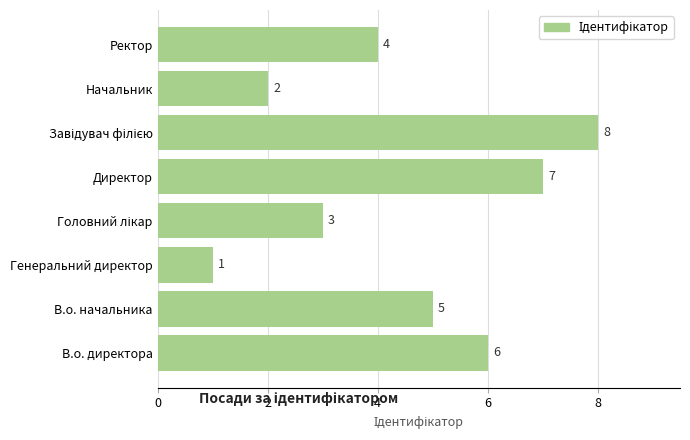

Reading bottom to top, list all the values displayed in this chart.

6	5	1	3	7	8	2	4